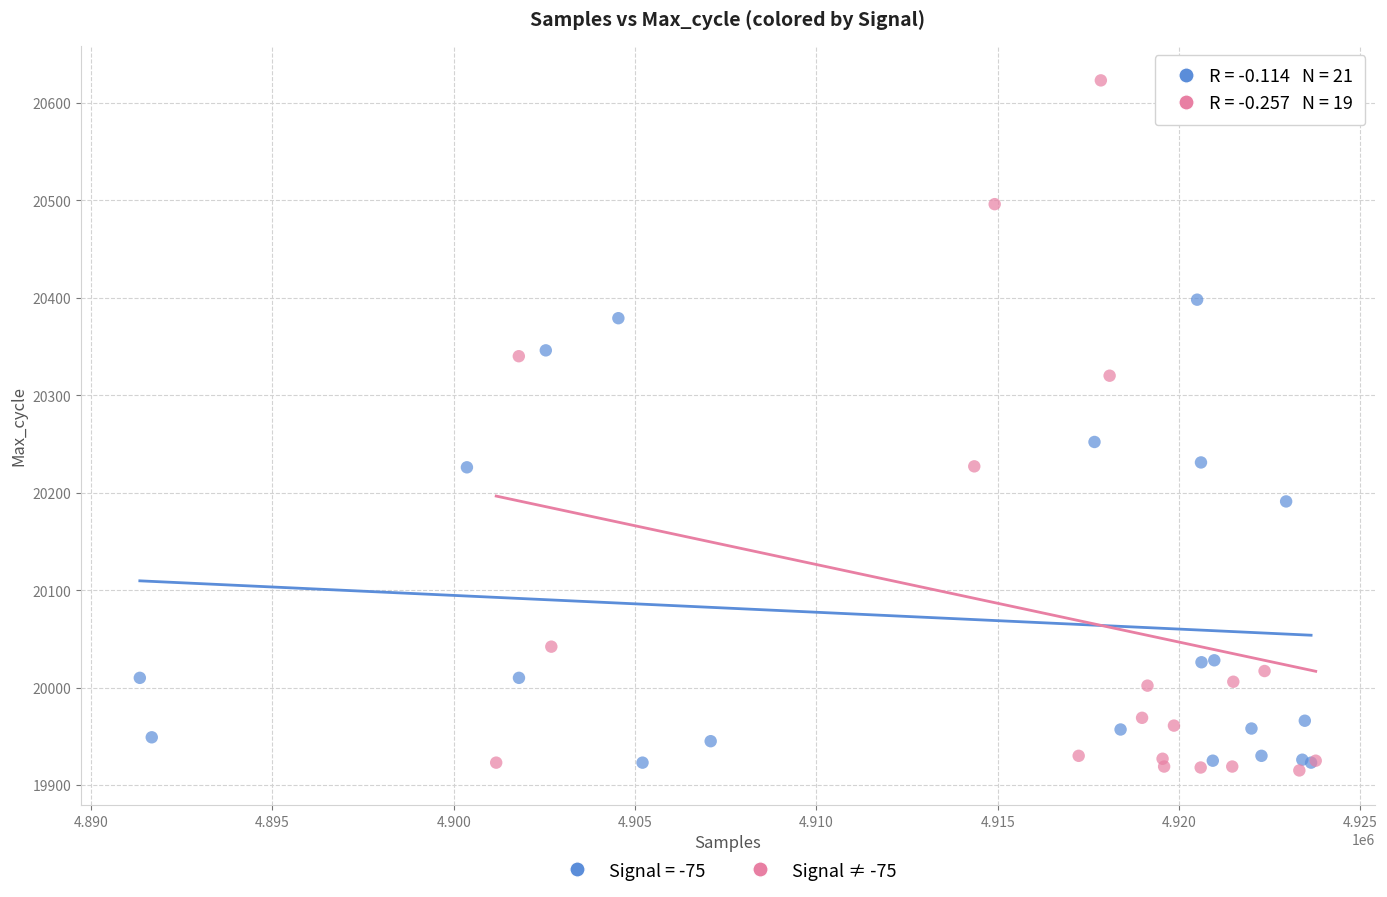

Which series reaches the maximum Y coordinate?

Signal ≠ -75